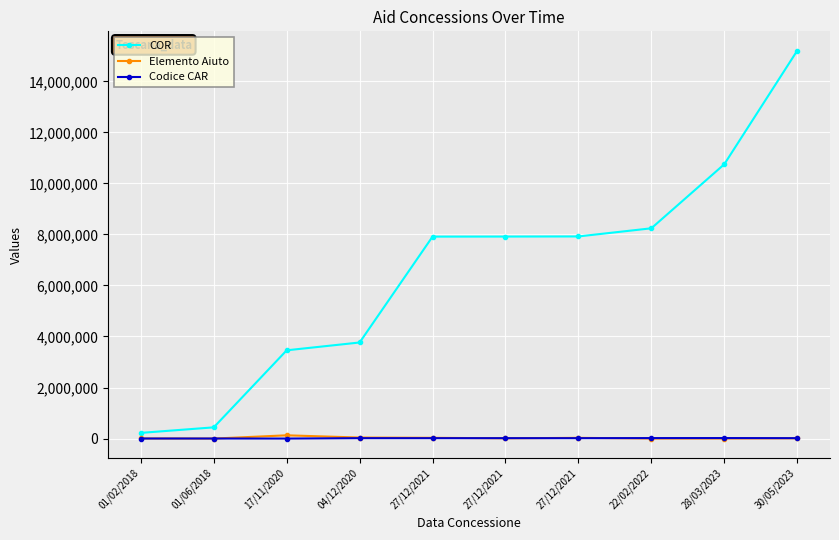

The Codice CAR series shows 5617.1 at 27/12/2021. True or false?

False